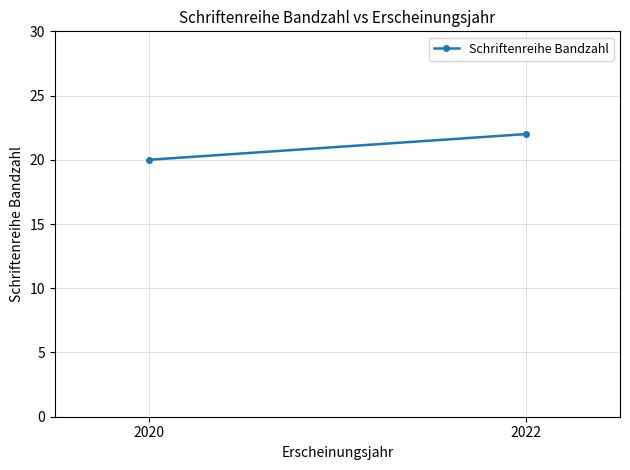

Rank the categories by value from lowest to highest.

2020, 2022